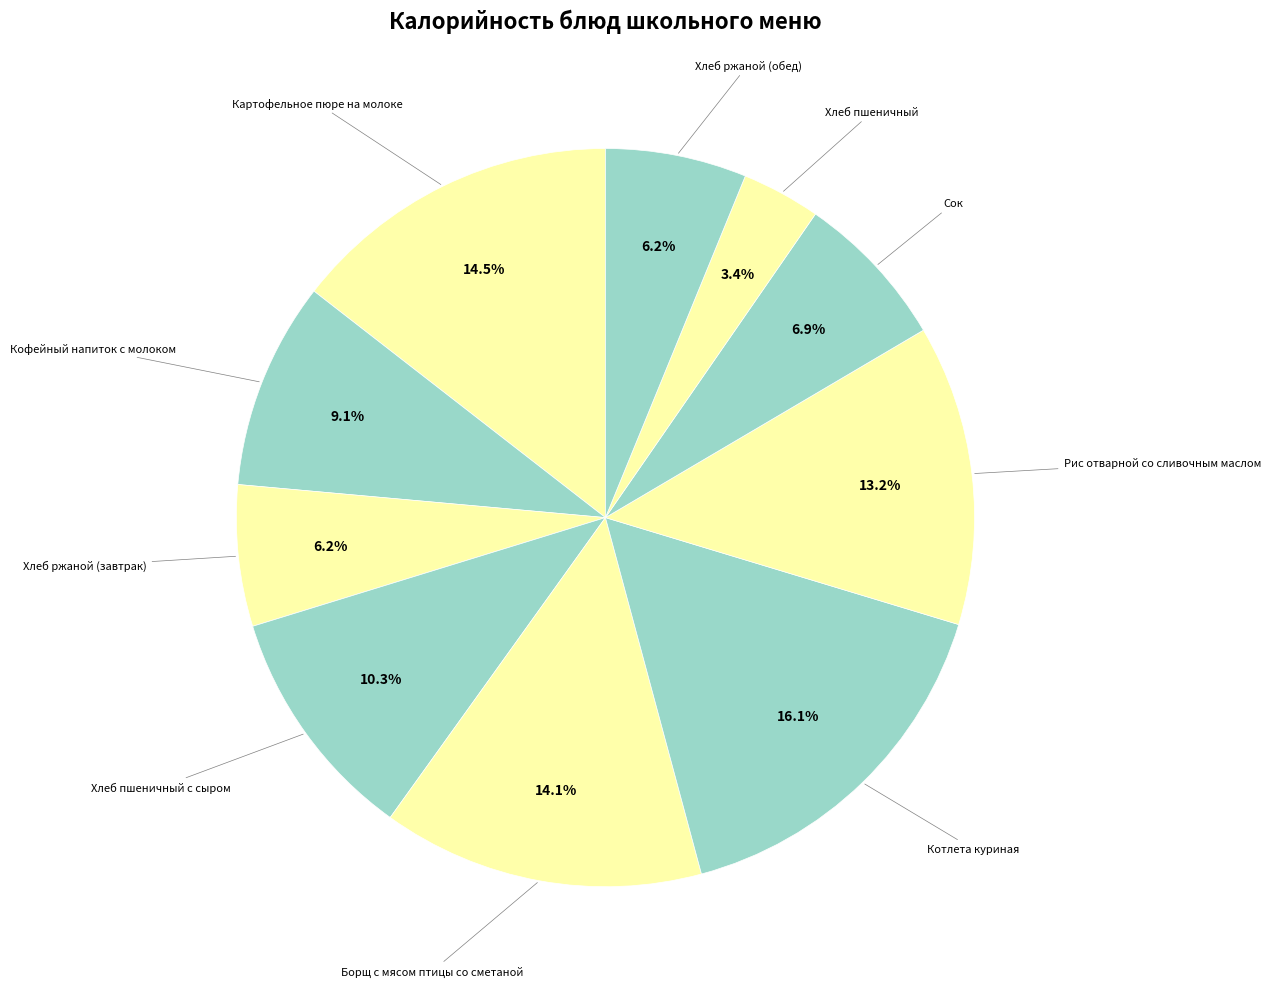

How many slices are in this pie chart?

10